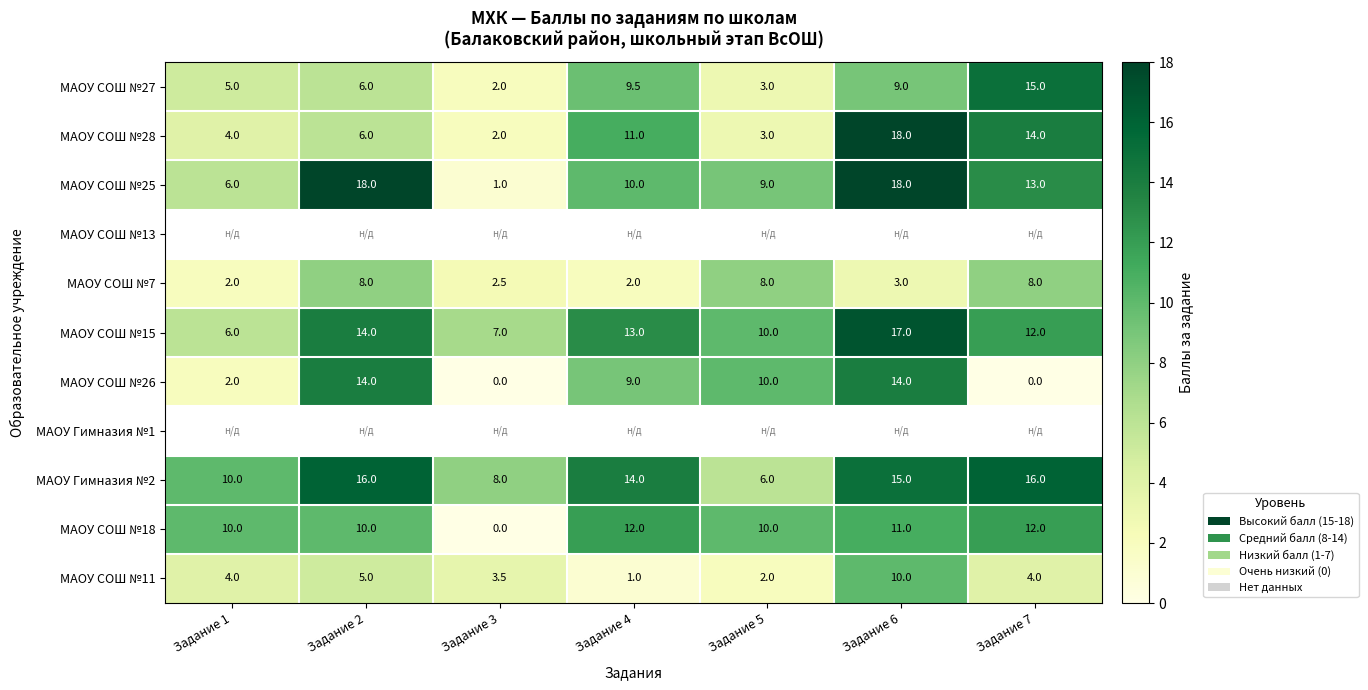

Rank the categories by МАОУ СОШ №27 value from highest to lowest.

Задание 7, Задание 4, Задание 6, Задание 2, Задание 1, Задание 5, Задание 3